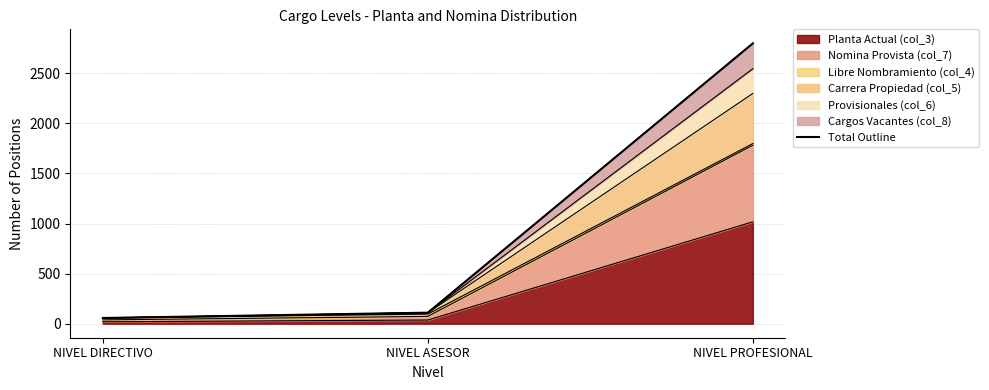

What is the label of the 3rd point from the right?

NIVEL DIRECTIVO